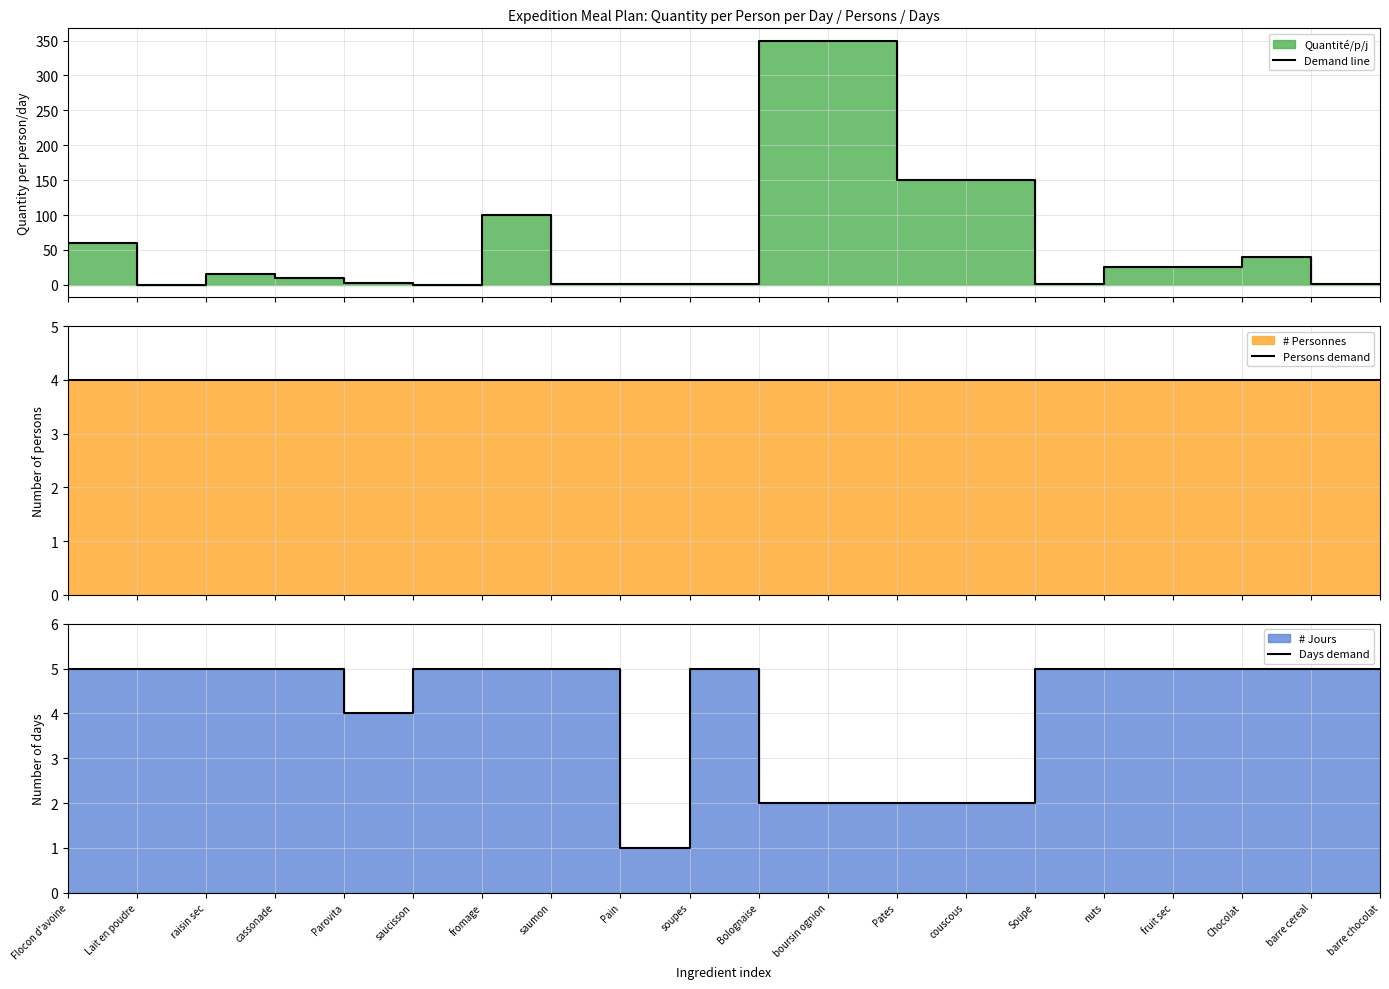

At which label is Persons demand closest to 4?

Flocon d'avoine